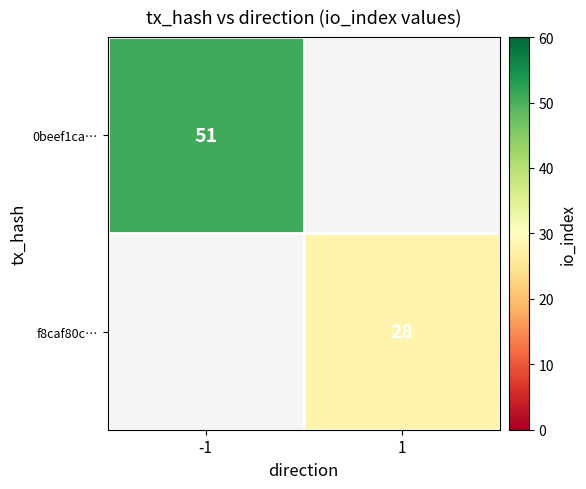

True or false: f8caf80c… has a value of 19.3 at 1.

False